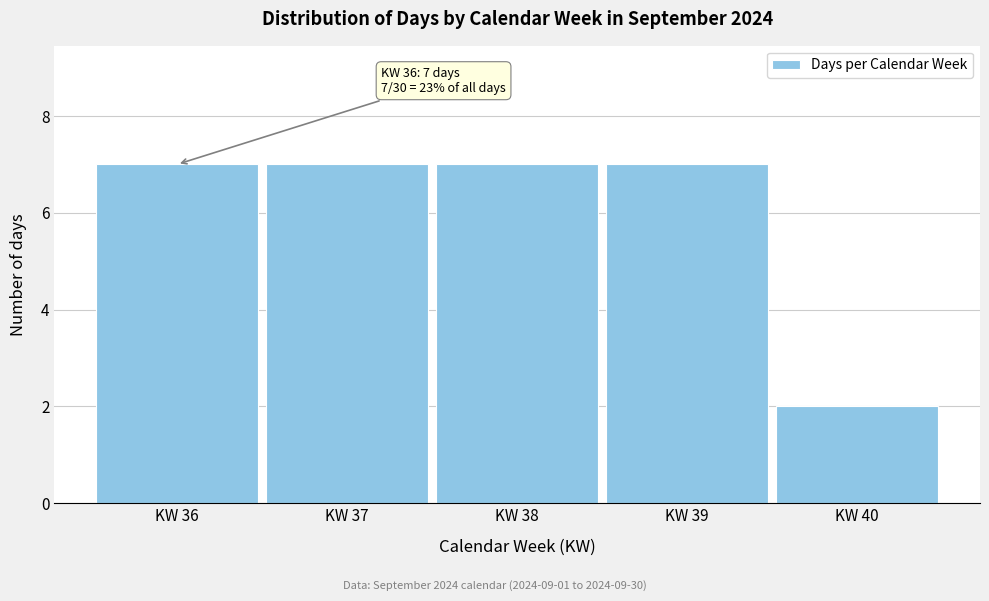

Reading left to right, extract all data points from this chart.

KW 36=7	KW 37=7	KW 38=7	KW 39=7	KW 40=2